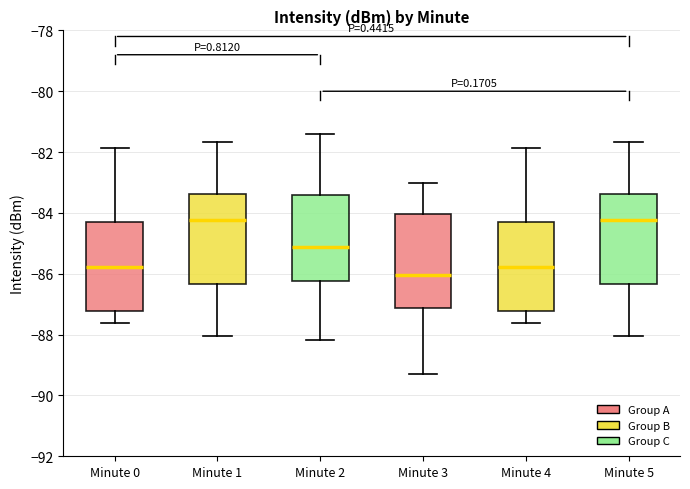

Reading left to right, transcribe this box plot: for each box, give where its median line is, the range the box spans, and where its two whiskers end, as read against the y-axis. The values are not printed on the chart, so give them approximately, as read against the axis.

Minute 0: median -85.8, box -87.2 to -84.2, whiskers -87.6 to -81.8
Minute 1: median -84.2, box -86.4 to -83.4, whiskers -88.0 to -81.6
Minute 2: median -85.2, box -86.2 to -83.4, whiskers -88.2 to -81.4
Minute 3: median -86.0, box -87.2 to -84.0, whiskers -89.2 to -83.0
Minute 4: median -85.8, box -87.2 to -84.2, whiskers -87.6 to -81.8
Minute 5: median -84.2, box -86.4 to -83.4, whiskers -88.0 to -81.6